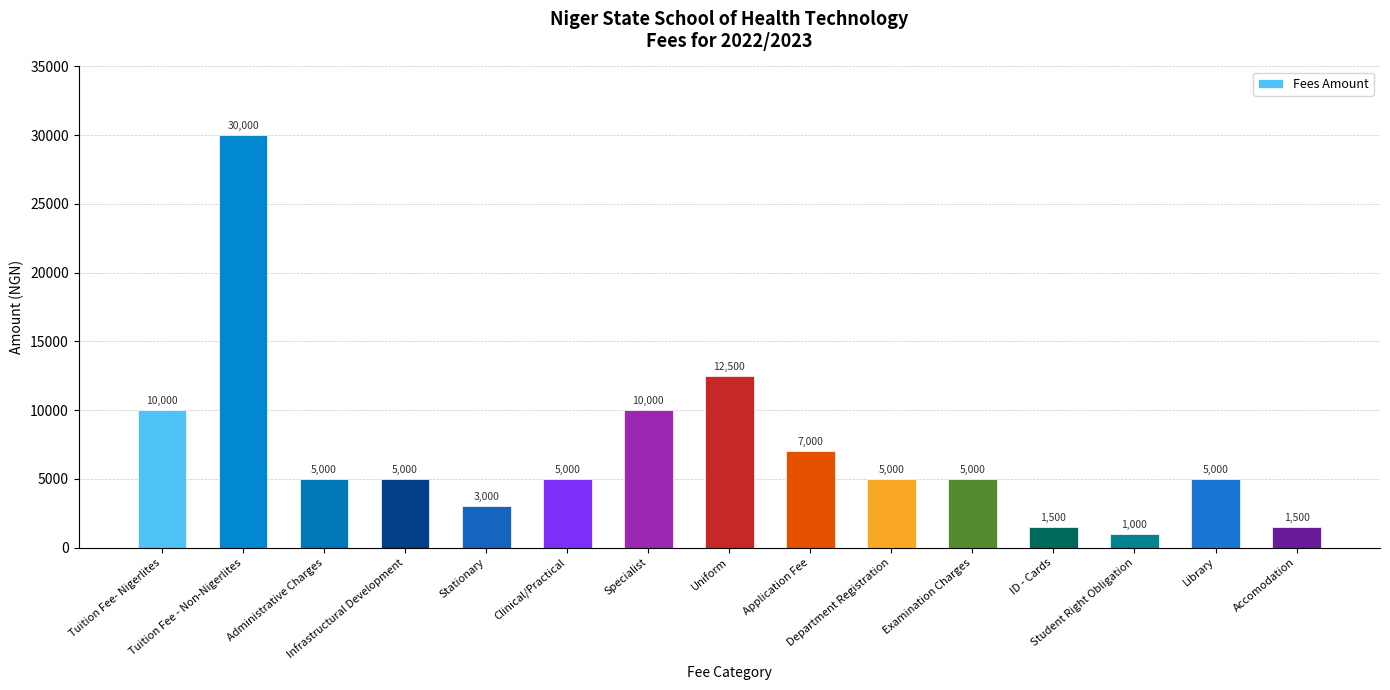

What is the sum of the values at Uniform and Examination Charges?

17500